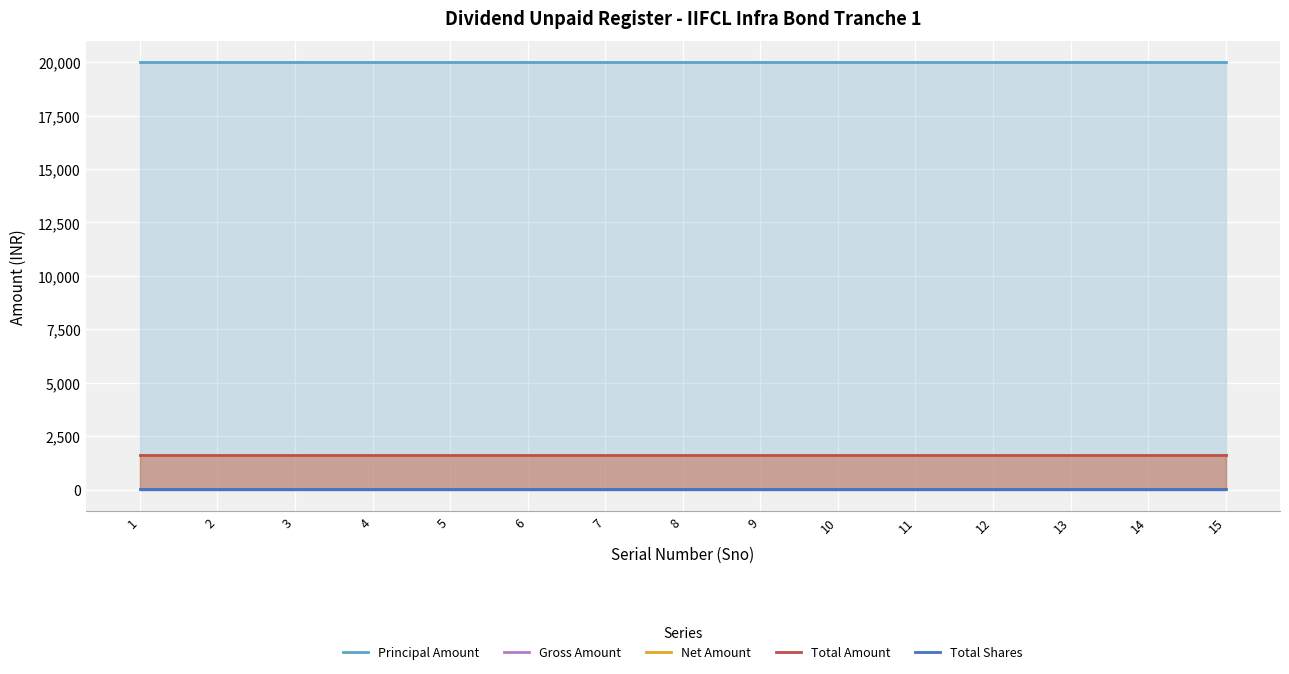

How many distinct data groups are displayed?

5